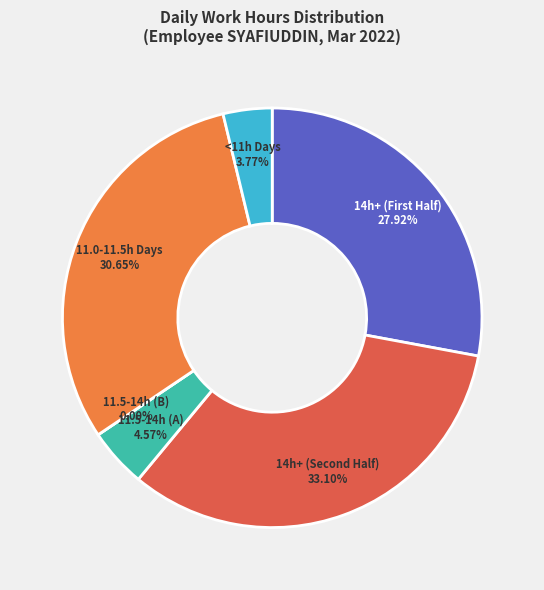

Does Day 1 represent more than half of the total?

No